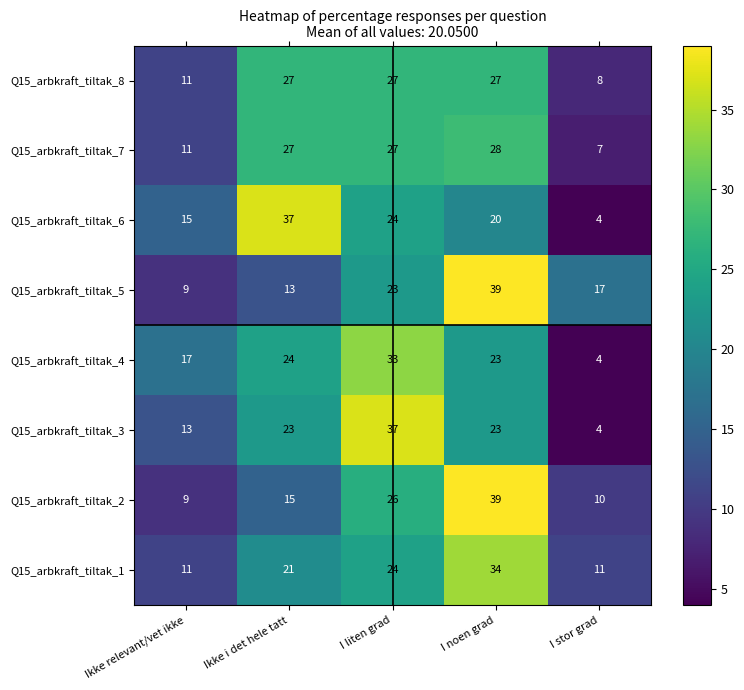

At which category is the sum across all series the highest?

I noen grad